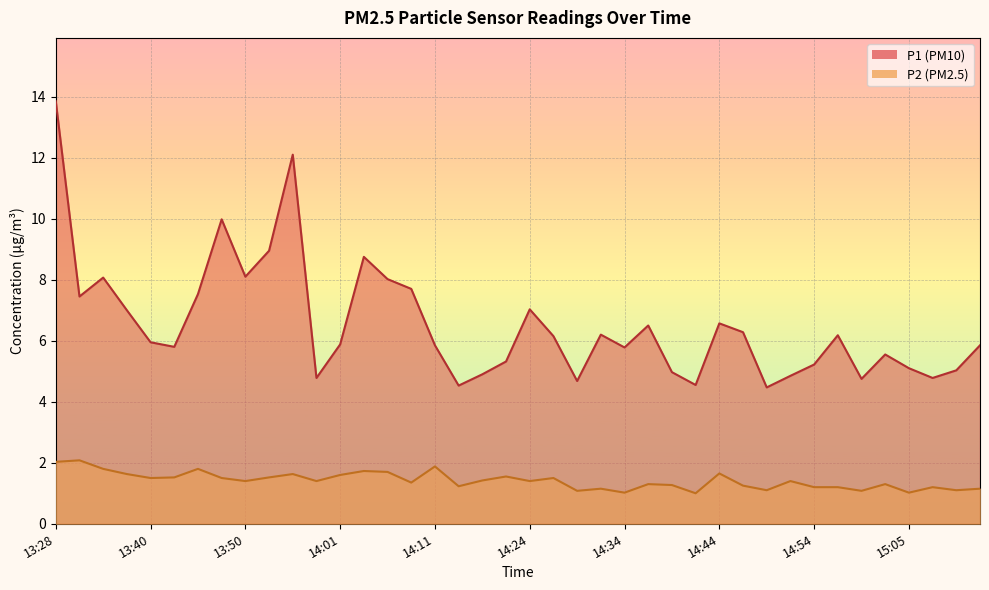

What is the difference between the maximum and minimum values in the P2 series?

1.1